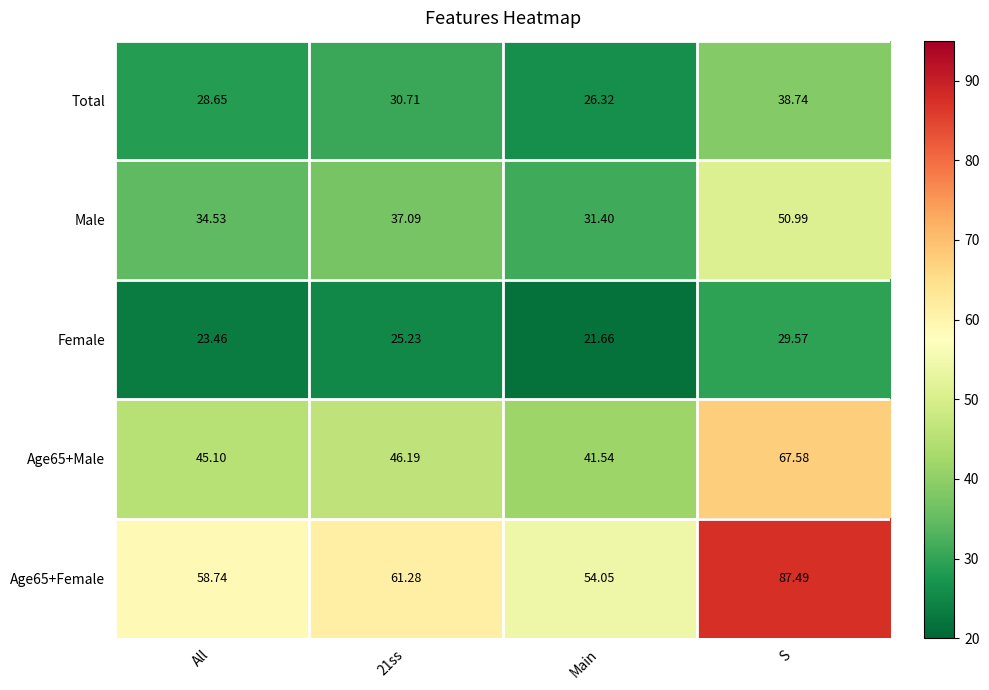

Which series changed the most between All and S?

Age65+Female